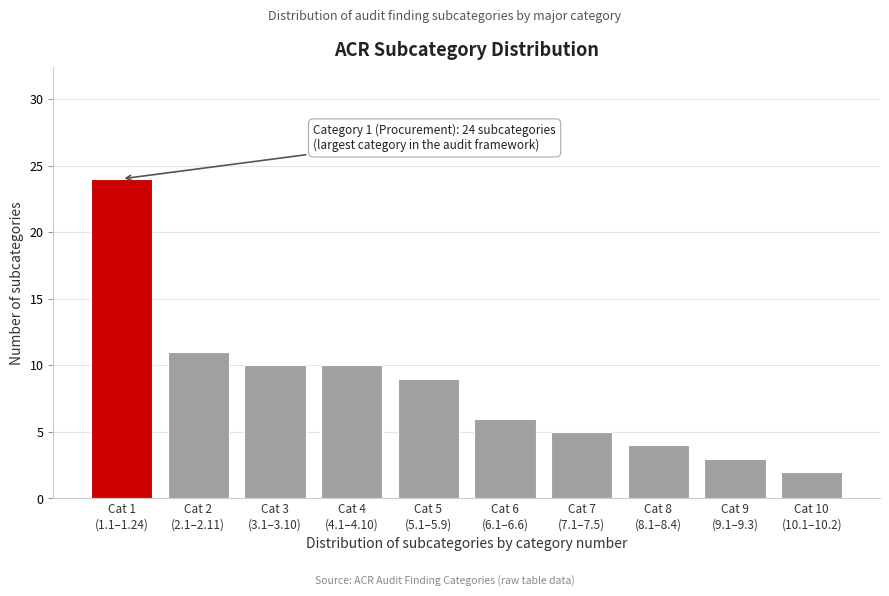

Reading left to right, extract all data points from this chart.

24	11	10	10	9	6	5	4	3	2